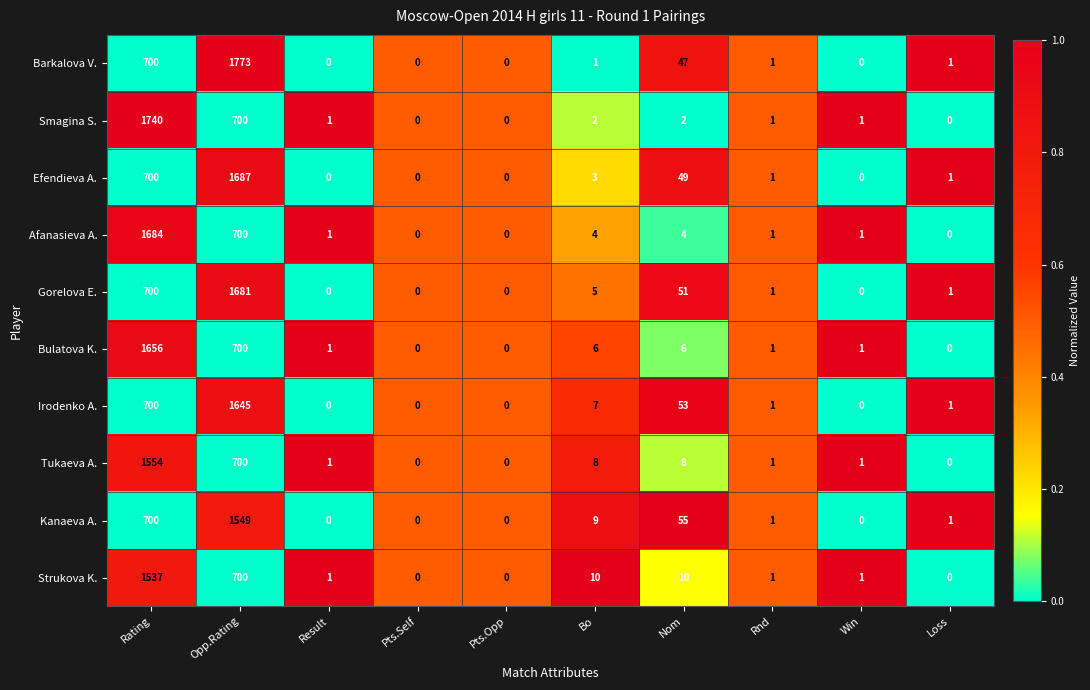

What is the spread (max minus min) of values at Bo?

9